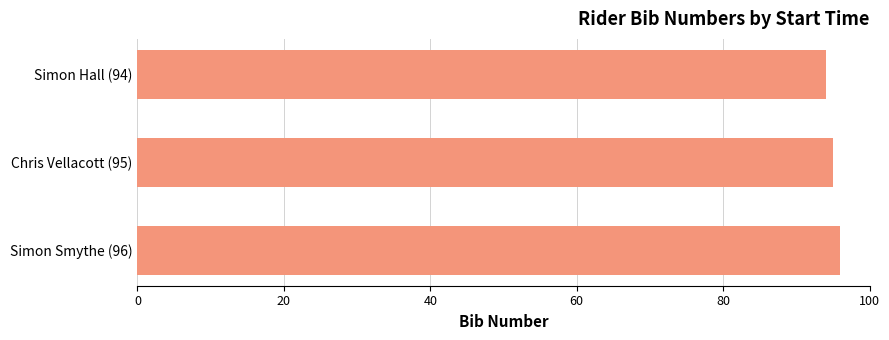

Is it true that the value at Chris Vellacott (95) is 95?

True